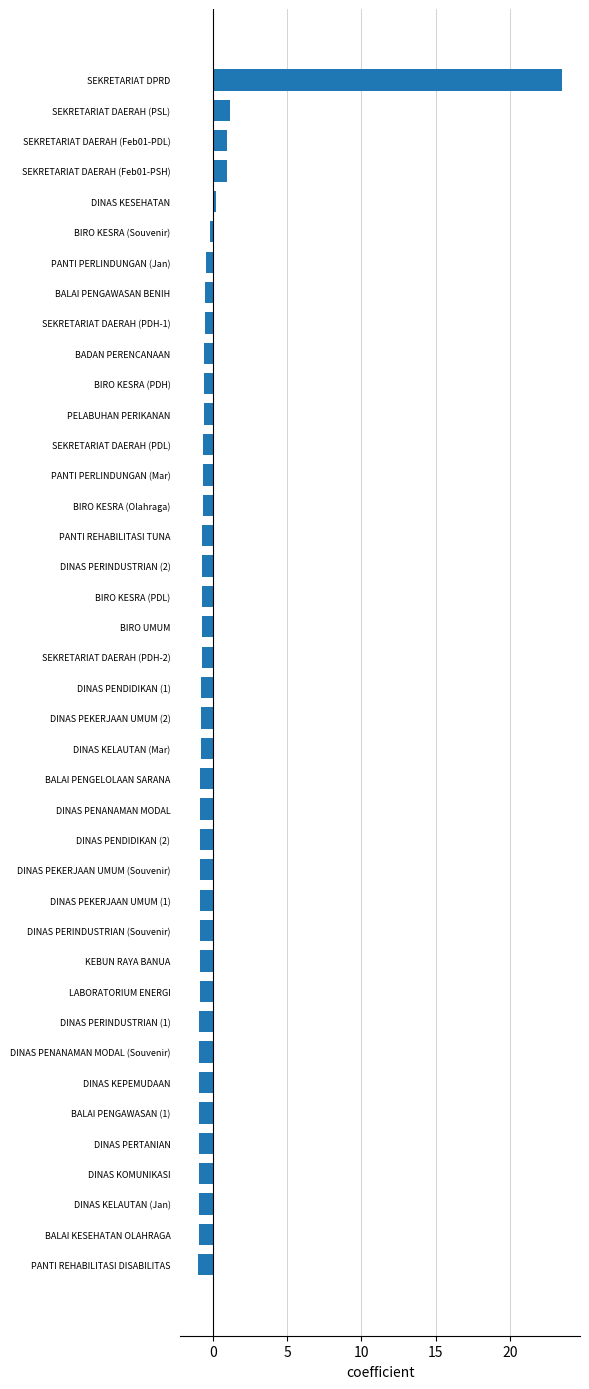

What is the minimum value shown in the chart?

-1.0